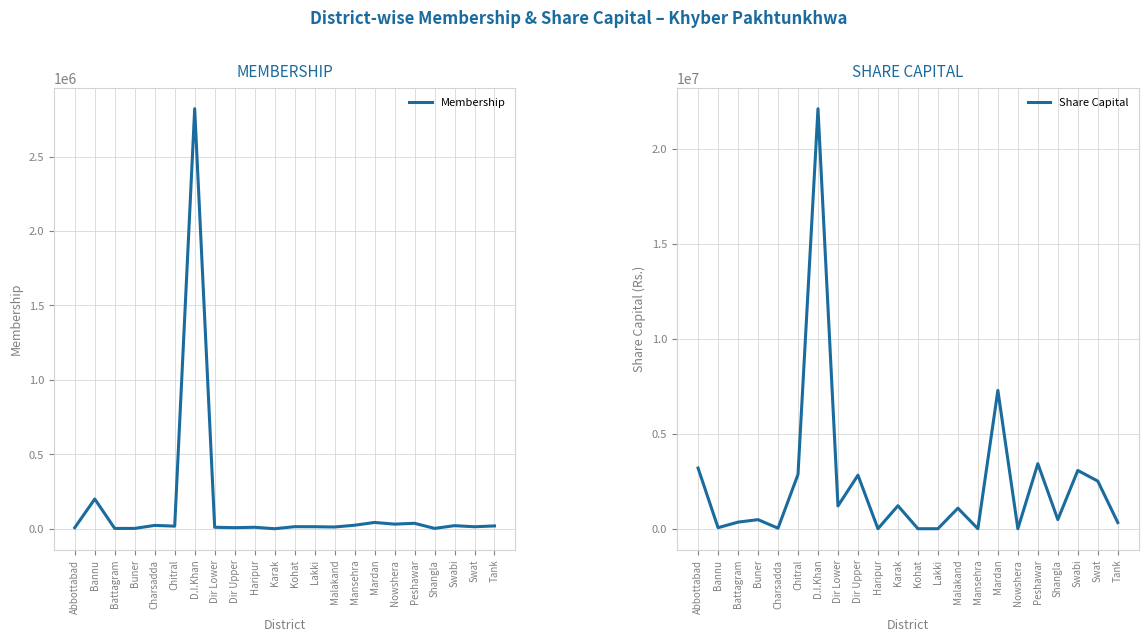

How many categories are shown in the chart?

22